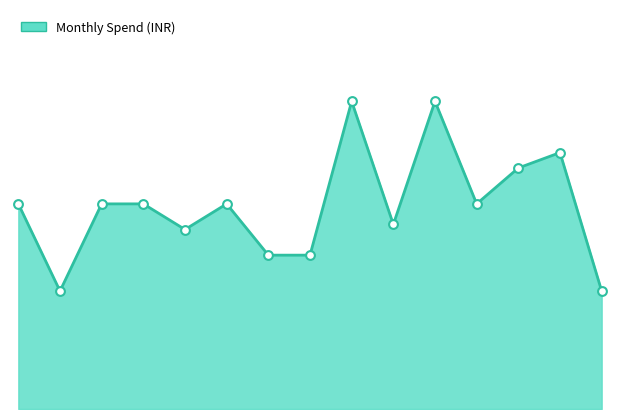

Is this an area chart (filled region under the line)?

Yes